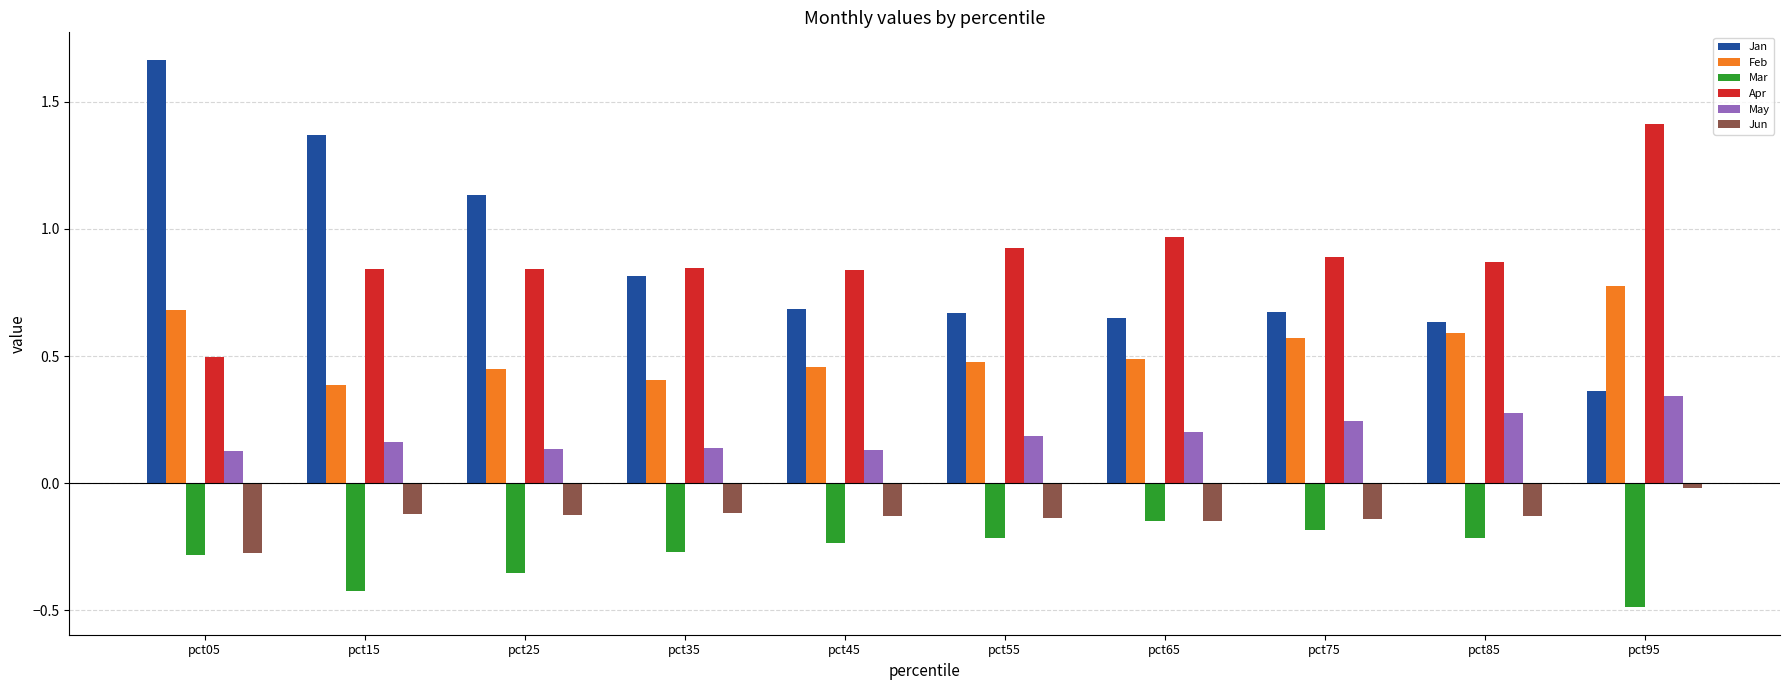

At how many categories does at least one series exceed 1?

4